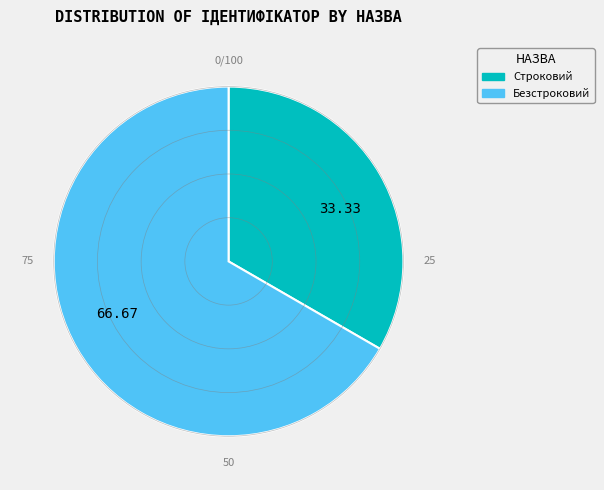

Is there a majority slice in this chart?

Yes